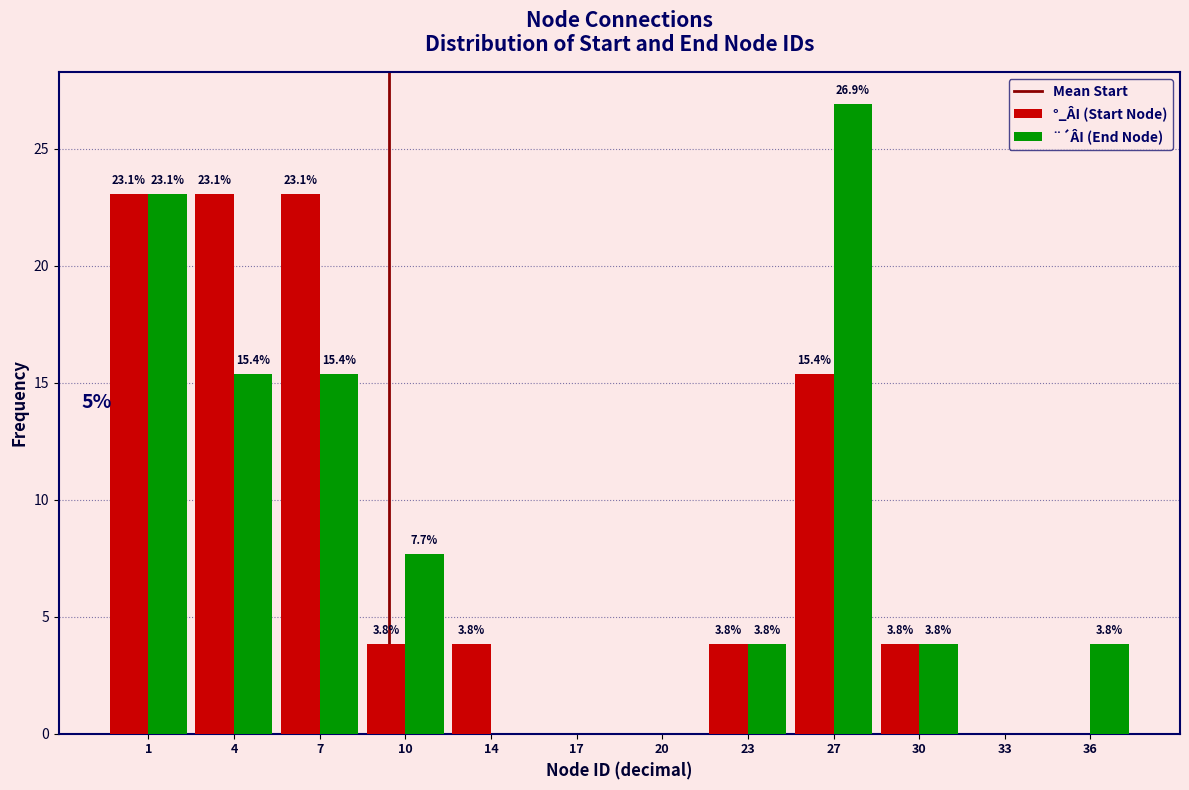

Reading left to right, extract all data points from this chart.

°_ÂI (Start Node): 1=23.1	4=23.1	7=23.1	10=3.8	14=3.8	17=0.0	20=0.0	23=3.8	27=15.4	30=3.8	33=0.0	36=0.0
¨´ÂI (End Node): 1=23.1	4=15.4	7=15.4	10=7.7	14=0.0	17=0.0	20=0.0	23=3.8	27=26.9	30=3.8	33=0.0	36=3.8